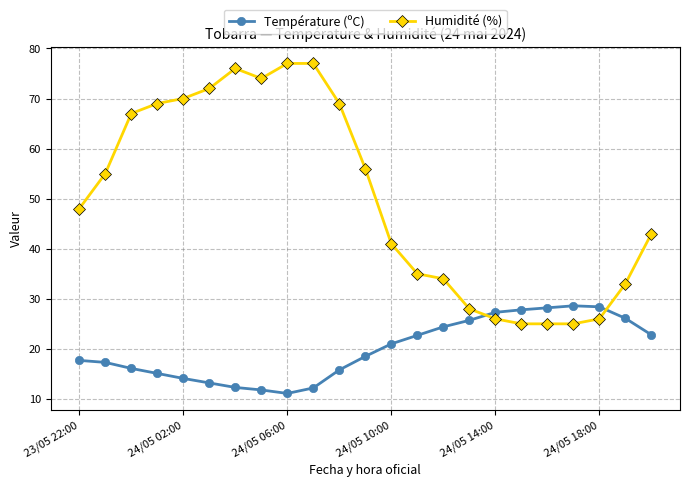

What is the difference between the maximum and minimum values in the Température (ºC) series?

17.5